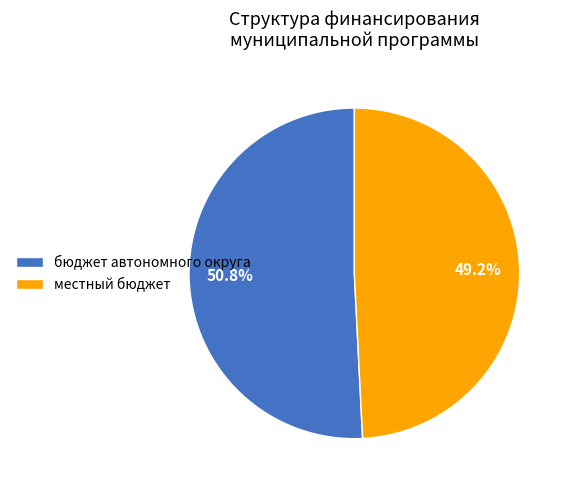

Is there any slice that represents more than half of the pie?

Yes